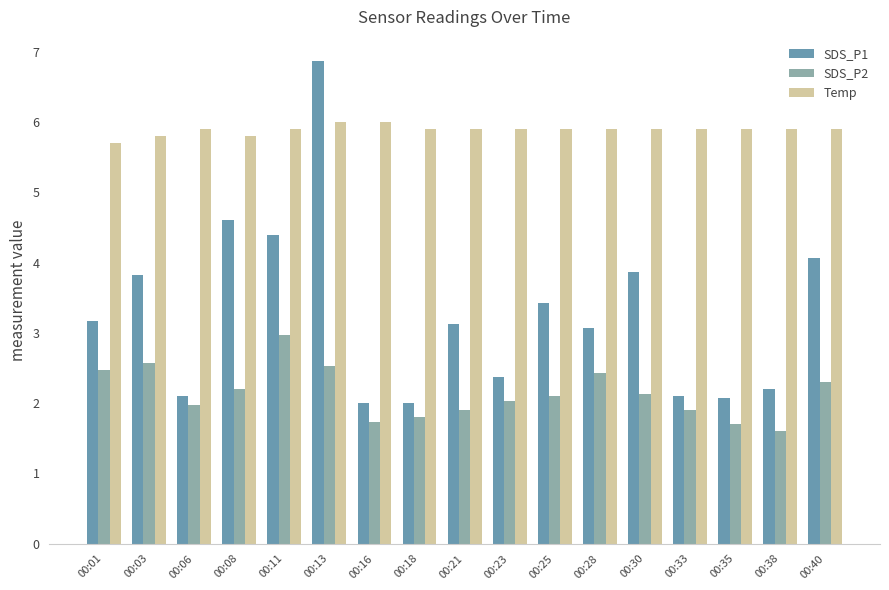

What are all the series names shown in the legend?

SDS_P1, SDS_P2, Temp